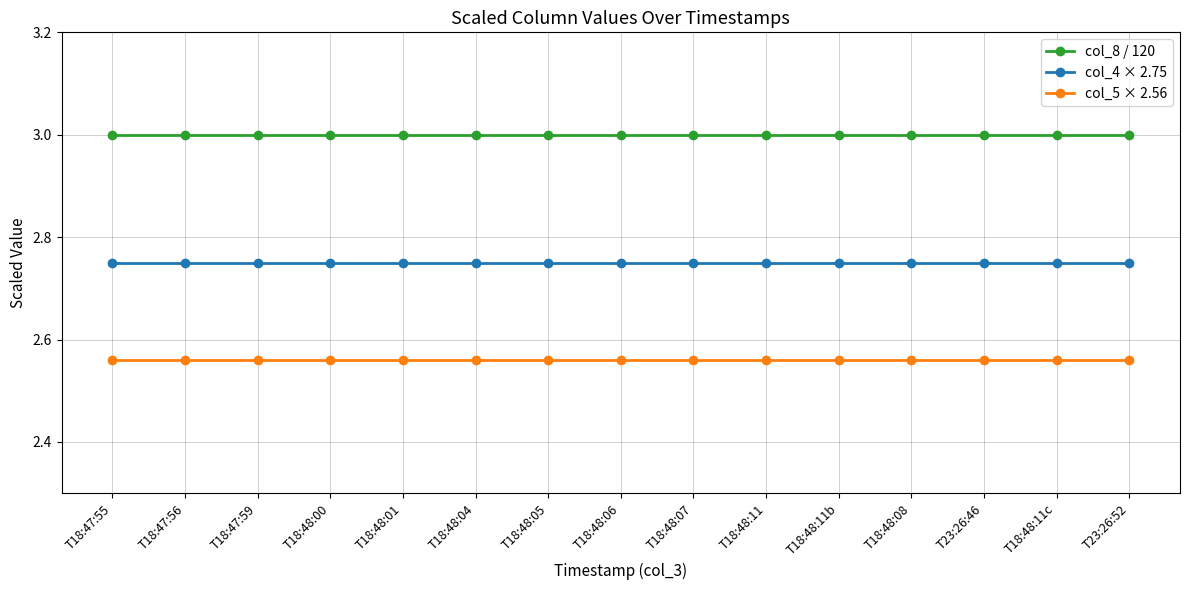

What is the lowest value of the col_8 / 120 series?

3.0